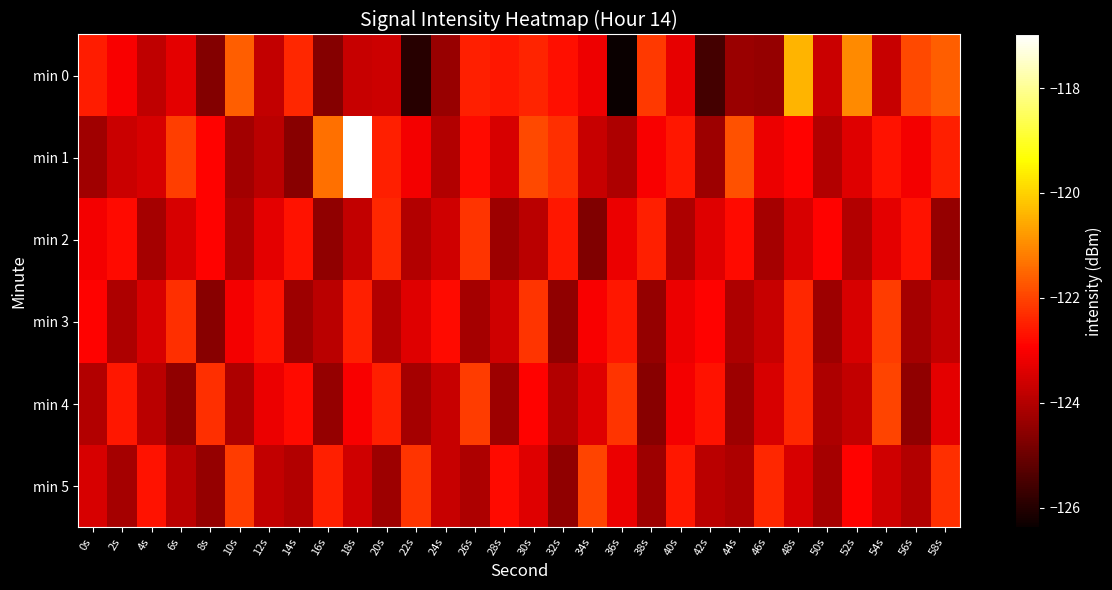

Reading left to right, extract all data points from this chart.

min 0: 0s=-122.5	2s=-123.0	4s=-123.8	6s=-123.3	8s=-124.7	10s=-121.6	12s=-123.8	14s=-122.4	16s=-124.6	18s=-123.7	20s=-123.6	22s=-126.0	24s=-124.4	26s=-122.5	28s=-122.6	30s=-122.4	32s=-122.7	34s=-123.2	36s=-126.4	38s=-122.1	40s=-123.3	42s=-125.5	44s=-124.3	46s=-124.4	48s=-120.4	50s=-123.7	52s=-121.0	54s=-123.7	56s=-121.9	58s=-121.6
min 1: 0s=-124.3	2s=-123.7	4s=-123.5	6s=-122.1	8s=-122.9	10s=-124.2	12s=-123.9	14s=-124.6	16s=-121.4	18s=-117.0	20s=-122.5	22s=-123.1	24s=-124.0	26s=-122.8	28s=-123.5	30s=-121.9	32s=-122.3	34s=-123.7	36s=-124.1	38s=-123.0	40s=-122.6	42s=-124.3	44s=-121.8	46s=-123.2	48s=-122.9	50s=-124.0	52s=-123.4	54s=-122.7	56s=-123.1	58s=-122.5
min 2: 0s=-123.1	2s=-122.8	4s=-124.2	6s=-123.5	8s=-122.9	10s=-124.1	12s=-123.3	14s=-122.7	16s=-124.5	18s=-123.8	20s=-122.4	22s=-124.0	24s=-123.6	26s=-122.2	28s=-124.3	30s=-123.9	32s=-122.6	34s=-124.7	36s=-123.2	38s=-122.5	40s=-124.1	42s=-123.4	44s=-122.8	46s=-124.2	48s=-123.5	50s=-122.9	52s=-124.0	54s=-123.3	56s=-122.7	58s=-124.4
min 3: 0s=-122.9	2s=-124.1	4s=-123.5	6s=-122.3	8s=-124.6	10s=-123.1	12s=-122.7	14s=-124.3	16s=-123.9	18s=-122.5	20s=-124.0	22s=-123.4	24s=-122.8	26s=-124.2	28s=-123.6	30s=-122.2	32s=-124.5	34s=-123.0	36s=-122.6	38s=-124.4	40s=-123.2	42s=-122.9	44s=-124.1	46s=-123.7	48s=-122.4	50s=-124.3	52s=-123.5	54s=-122.1	56s=-124.2	58s=-123.8
min 4: 0s=-124.0	2s=-122.6	4s=-123.9	6s=-124.5	8s=-122.3	10s=-124.1	12s=-123.2	14s=-122.8	16s=-124.4	18s=-123.0	20s=-122.5	22s=-124.2	24s=-123.7	26s=-122.1	28s=-124.3	30s=-122.9	32s=-124.0	34s=-123.4	36s=-122.2	38s=-124.6	40s=-123.1	42s=-122.7	44s=-124.3	46s=-123.5	48s=-122.4	50s=-124.1	52s=-123.8	54s=-122.0	56s=-124.5	58s=-123.3
min 5: 0s=-123.5	2s=-124.2	4s=-122.7	6s=-123.9	8s=-124.4	10s=-122.1	12s=-123.8	14s=-124.0	16s=-122.5	18s=-123.6	20s=-124.3	22s=-122.2	24s=-123.7	26s=-124.1	28s=-122.8	30s=-123.4	32s=-124.5	34s=-122.0	36s=-123.2	38s=-124.3	40s=-122.6	42s=-123.9	44s=-124.1	46s=-122.4	48s=-123.5	50s=-124.2	52s=-122.9	54s=-123.6	56s=-124.0	58s=-122.3